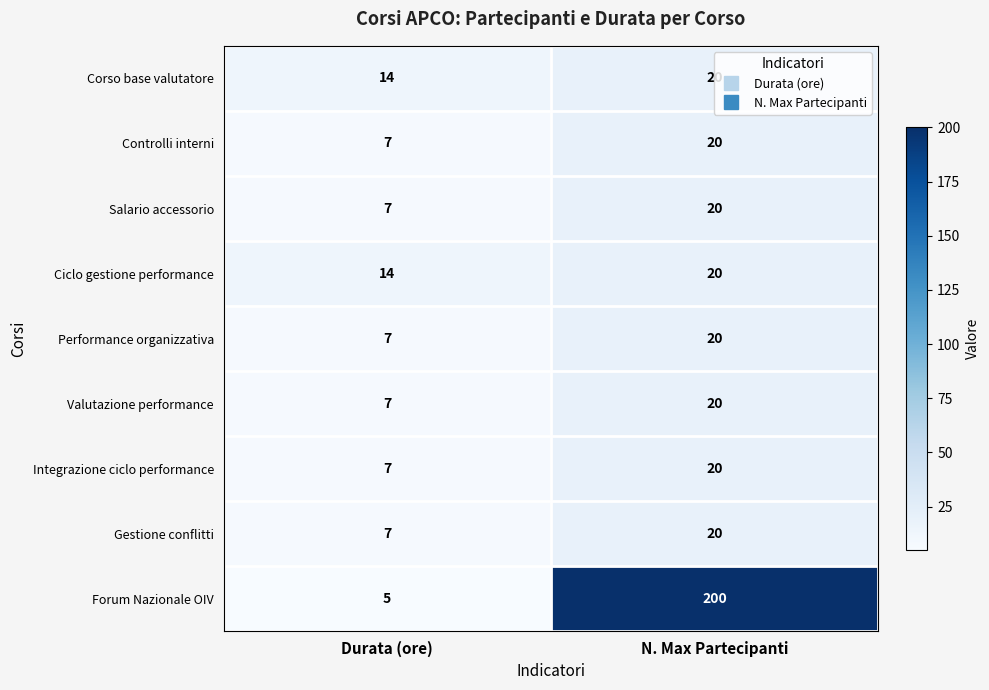

What is the sum of all Integrazione ciclo performance values?

27